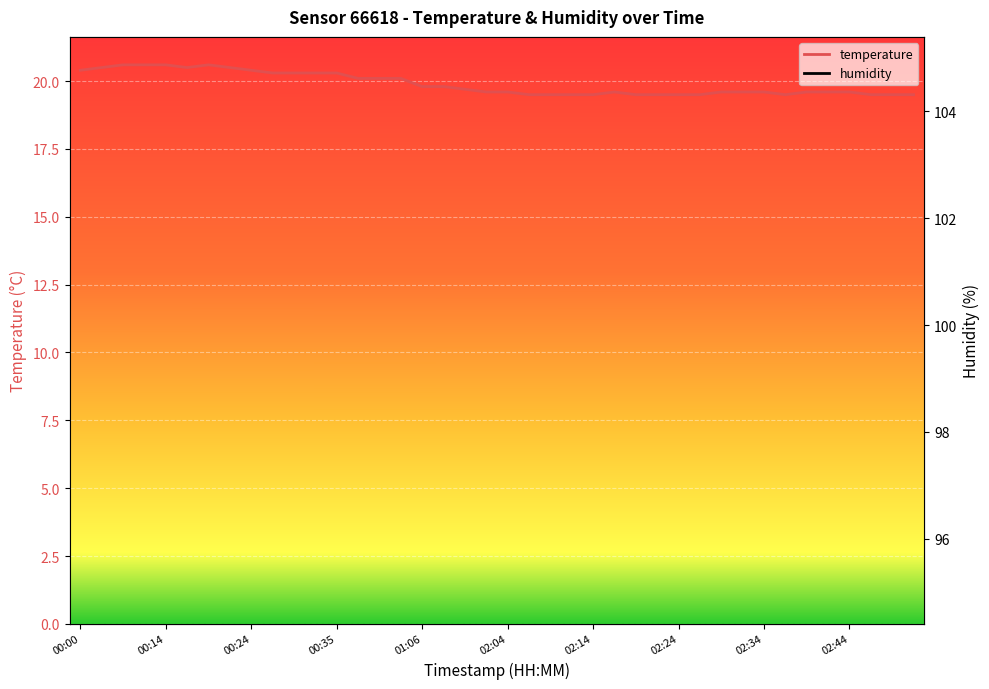

Which category has the lowest value across all series?

02:06